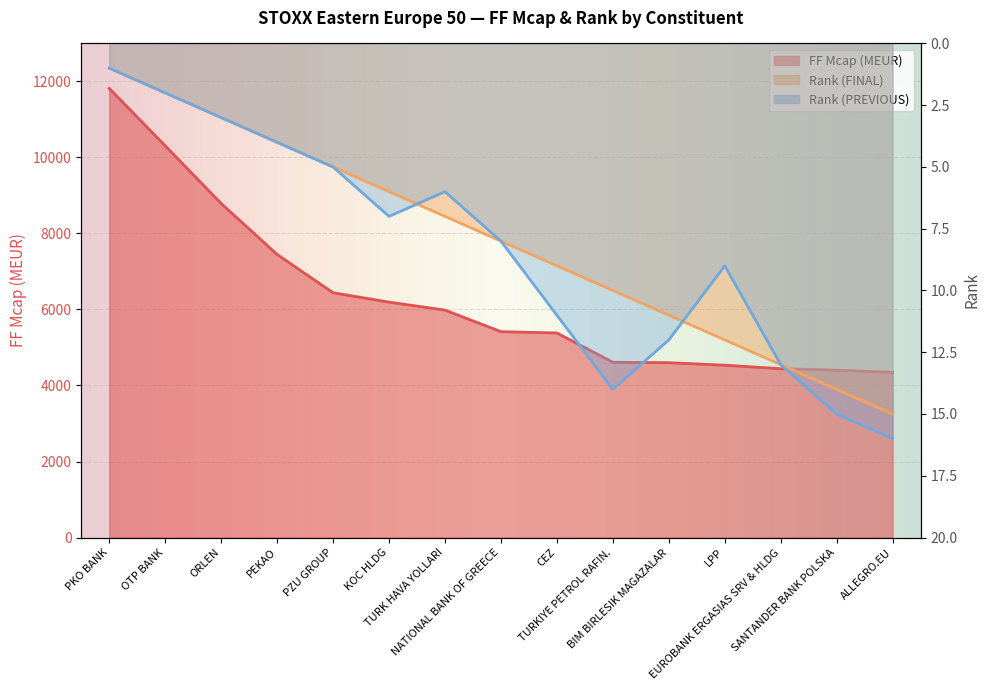

Read the Rank (PREVIOUS) value at CEZ.

11.0